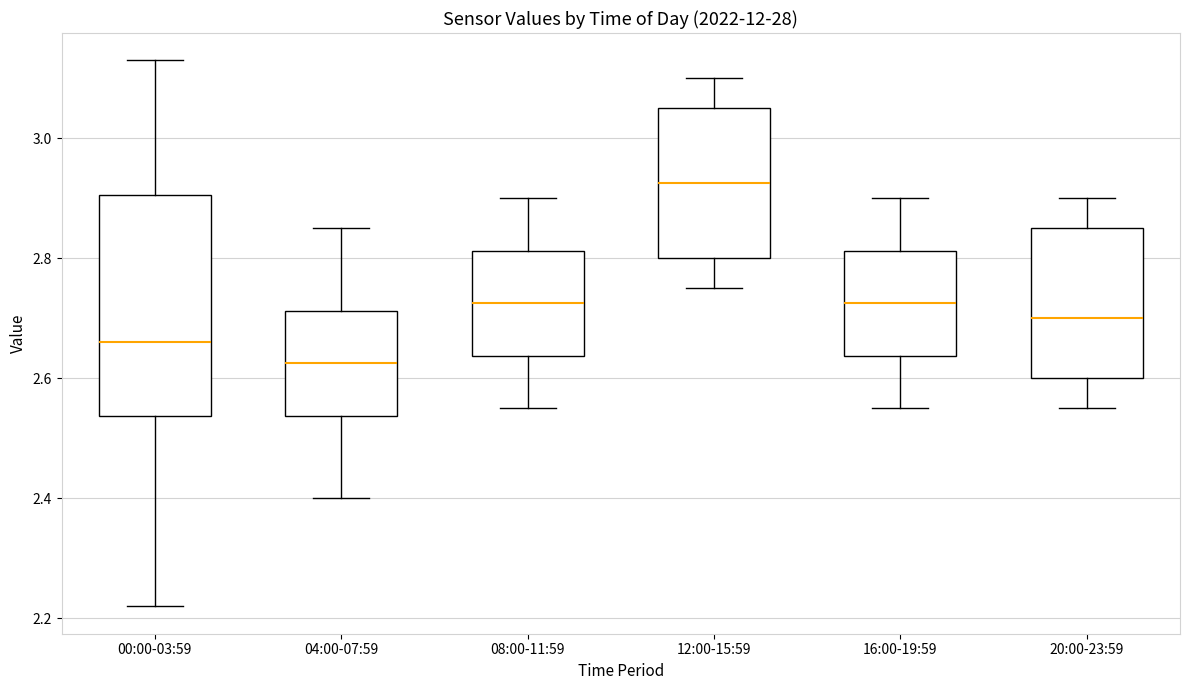

Reading left to right, transcribe this box plot: for each box, give where its median line is, the range the box spans, and where its two whiskers end, as read against the y-axis. The values are not printed on the chart, so give them approximately, as read against the axis.

00:00-03:59: median 2.66, box 2.54 to 2.90, whiskers 2.22 to 3.14
04:00-07:59: median 2.62, box 2.54 to 2.72, whiskers 2.40 to 2.86
08:00-11:59: median 2.72, box 2.64 to 2.82, whiskers 2.56 to 2.90
12:00-15:59: median 2.92, box 2.80 to 3.06, whiskers 2.76 to 3.10
16:00-19:59: median 2.72, box 2.64 to 2.82, whiskers 2.56 to 2.90
20:00-23:59: median 2.70, box 2.60 to 2.86, whiskers 2.56 to 2.90